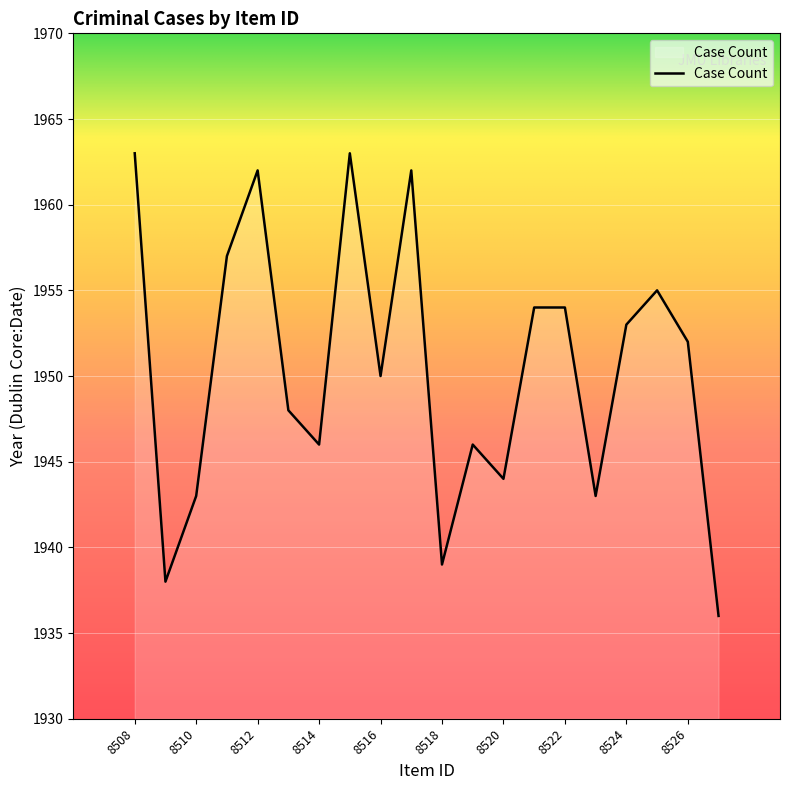

What is the difference between the maximum and minimum values?

27